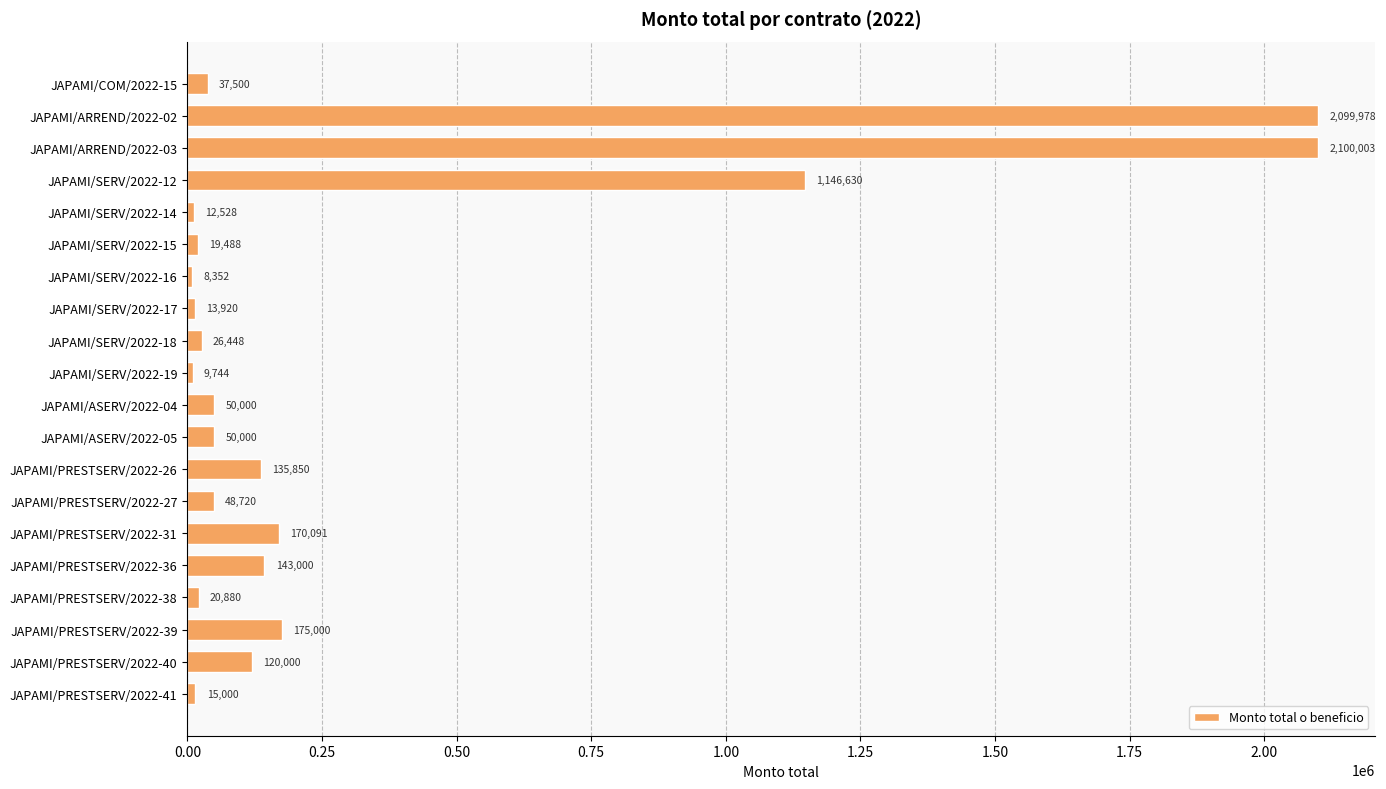

What is the difference between the values at JAPAMI/COM/2022-15 and JAPAMI/SERV/2022-16?

29148.0